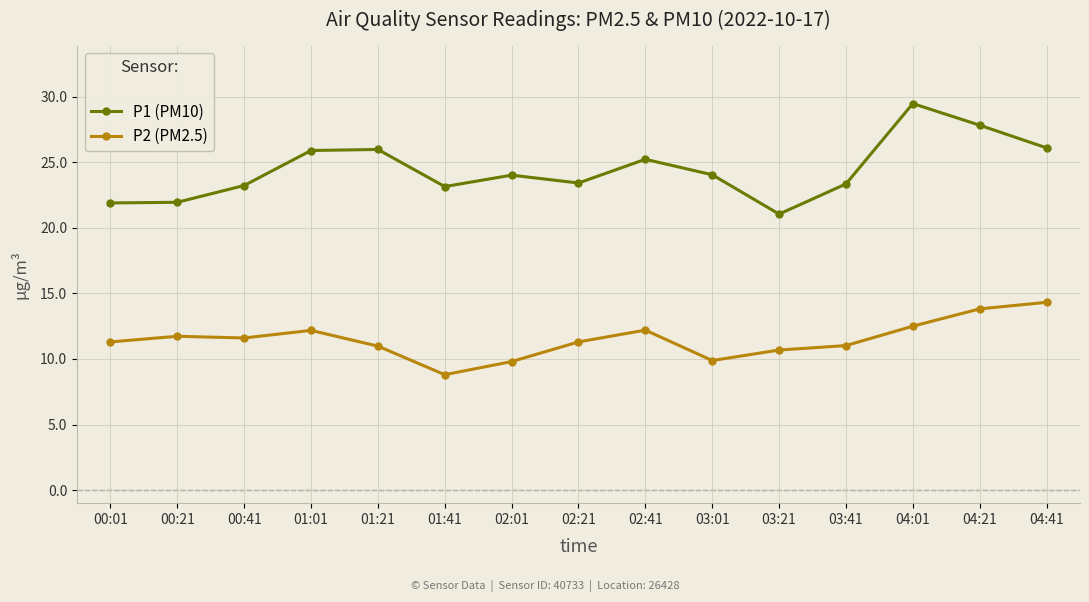

Count the number of data series in this chart.

2